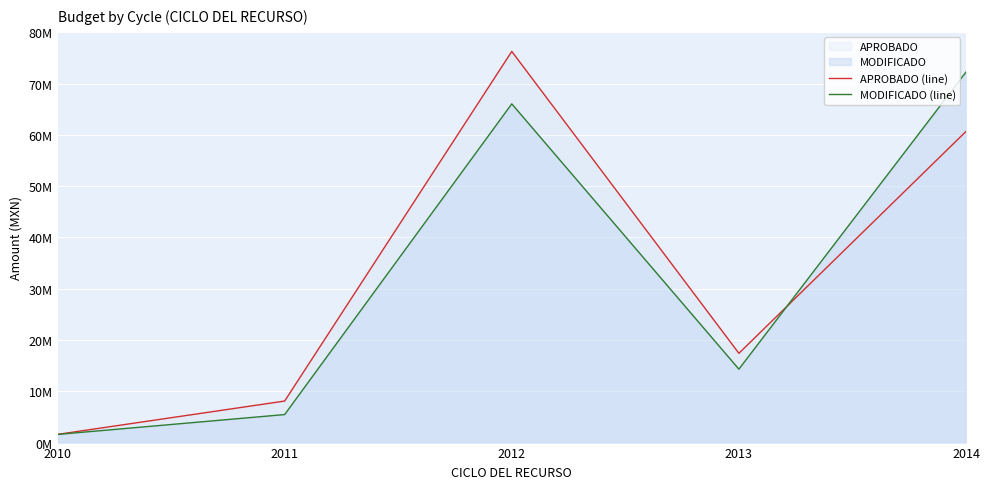

Where is MODIFICADO (line) nearest to the value 36931137?

2013